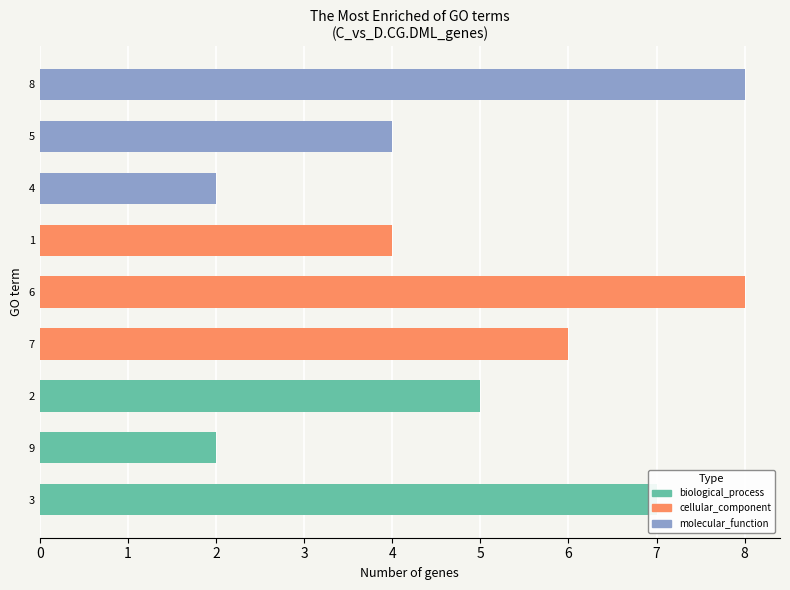

What is the ratio of the value at 8 to the value at 2?

1.6